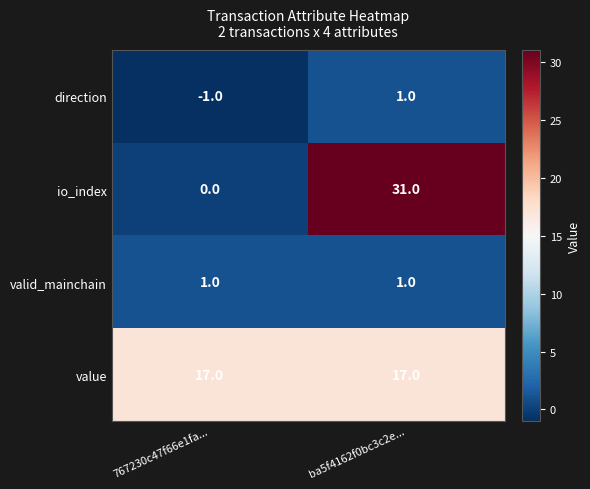

How many categories are shown in the chart?

2